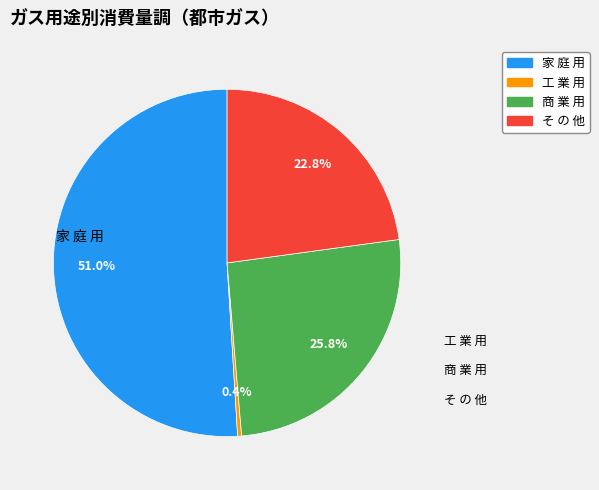

Between 家 庭 用 and そ の 他, which is larger?

家 庭 用